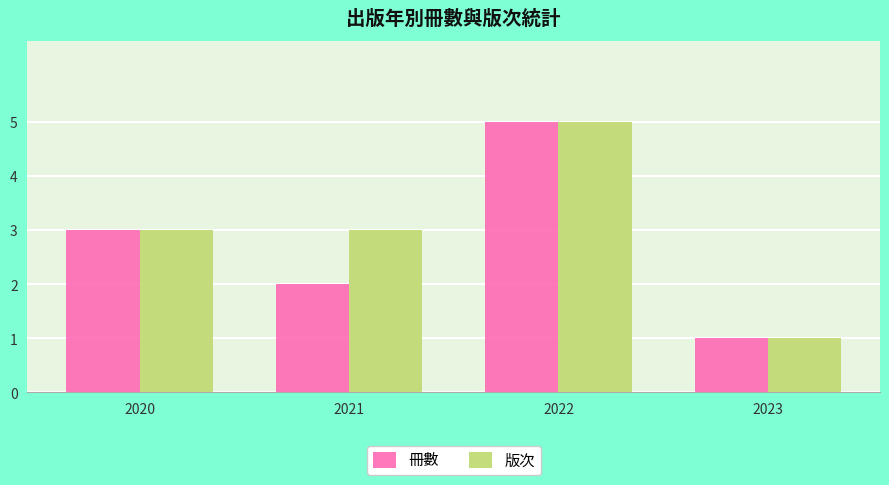

Reading left to right, transcribe all the data shown in this chart.

冊數: 3	2	5	1
版次: 3	3	5	1